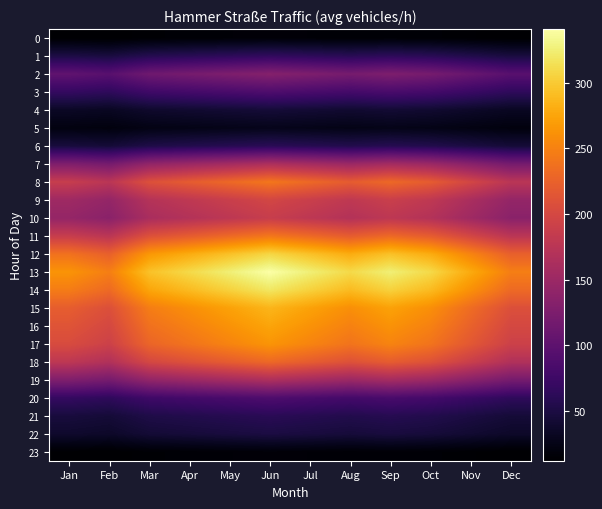

Reading left to right, transcribe all the data shown in this chart.

0: Jan=12.8	Feb=12.0	Mar=14.3	Apr=15.0	May=15.8	Jun=16.5	Jul=15.8	Aug=15.0	Sep=15.8	Oct=15.0	Nov=13.5	Dec=12.0
1: Jan=51.0	Feb=48.0	Mar=57.0	Apr=60.0	May=63.0	Jun=66.0	Jul=63.0	Aug=60.0	Sep=63.0	Oct=60.0	Nov=54.0	Dec=48.0
2: Jan=102.0	Feb=96.0	Mar=114.0	Apr=120.0	May=126.0	Jun=132.0	Jul=126.0	Aug=120.0	Sep=126.0	Oct=120.0	Nov=108.0	Dec=96.0
3: Jan=68.0	Feb=64.0	Mar=76.0	Apr=80.0	May=84.0	Jun=88.0	Jul=84.0	Aug=80.0	Sep=84.0	Oct=80.0	Nov=72.0	Dec=64.0
4: Jan=34.0	Feb=32.0	Mar=38.0	Apr=40.0	May=42.0	Jun=44.0	Jul=42.0	Aug=40.0	Sep=42.0	Oct=40.0	Nov=36.0	Dec=32.0
5: Jan=21.3	Feb=20.0	Mar=23.8	Apr=25.0	May=26.3	Jun=27.5	Jul=26.3	Aug=25.0	Sep=26.3	Oct=25.0	Nov=22.5	Dec=20.0
6: Jan=46.8	Feb=44.0	Mar=52.3	Apr=55.0	May=57.8	Jun=60.5	Jul=57.8	Aug=55.0	Sep=57.8	Oct=55.0	Nov=49.5	Dec=44.0
7: Jan=127.5	Feb=120.0	Mar=142.5	Apr=150.0	May=157.5	Jun=165.0	Jul=157.5	Aug=150.0	Sep=157.5	Oct=150.0	Nov=135.0	Dec=120.0
8: Jan=187.0	Feb=176.0	Mar=209.0	Apr=220.0	May=231.0	Jun=242.0	Jul=231.0	Aug=220.0	Sep=231.0	Oct=220.0	Nov=198.0	Dec=176.0
9: Jan=153.0	Feb=144.0	Mar=171.0	Apr=180.0	May=189.0	Jun=198.0	Jul=189.0	Aug=180.0	Sep=189.0	Oct=180.0	Nov=162.0	Dec=144.0
10: Jan=144.5	Feb=136.0	Mar=161.5	Apr=170.0	May=178.5	Jun=187.0	Jul=178.5	Aug=170.0	Sep=178.5	Oct=170.0	Nov=153.0	Dec=136.0
11: Jan=187.0	Feb=176.0	Mar=209.0	Apr=220.0	May=231.0	Jun=242.0	Jul=231.0	Aug=220.0	Sep=231.0	Oct=220.0	Nov=198.0	Dec=176.0
12: Jan=238.0	Feb=224.0	Mar=266.0	Apr=280.0	May=294.0	Jun=308.0	Jul=294.0	Aug=280.0	Sep=294.0	Oct=280.0	Nov=252.0	Dec=224.0
13: Jan=263.5	Feb=248.0	Mar=294.5	Apr=310.0	May=325.5	Jun=341.0	Jul=325.5	Aug=310.0	Sep=325.5	Oct=310.0	Nov=279.0	Dec=248.0
14: Jan=246.5	Feb=232.0	Mar=275.5	Apr=290.0	May=304.5	Jun=319.0	Jul=304.5	Aug=290.0	Sep=304.5	Oct=290.0	Nov=261.0	Dec=232.0
15: Jan=221.0	Feb=208.0	Mar=247.0	Apr=260.0	May=273.0	Jun=286.0	Jul=273.0	Aug=260.0	Sep=273.0	Oct=260.0	Nov=234.0	Dec=208.0
16: Jan=212.5	Feb=200.0	Mar=237.5	Apr=250.0	May=262.5	Jun=275.0	Jul=262.5	Aug=250.0	Sep=262.5	Oct=250.0	Nov=225.0	Dec=200.0
17: Jan=204.0	Feb=192.0	Mar=228.0	Apr=240.0	May=252.0	Jun=264.0	Jul=252.0	Aug=240.0	Sep=252.0	Oct=240.0	Nov=216.0	Dec=192.0
18: Jan=178.5	Feb=168.0	Mar=199.5	Apr=210.0	May=220.5	Jun=231.0	Jul=220.5	Aug=210.0	Sep=220.5	Oct=210.0	Nov=189.0	Dec=168.0
19: Jan=127.5	Feb=120.0	Mar=142.5	Apr=150.0	May=157.5	Jun=165.0	Jul=157.5	Aug=150.0	Sep=157.5	Oct=150.0	Nov=135.0	Dec=120.0
20: Jan=68.0	Feb=64.0	Mar=76.0	Apr=80.0	May=84.0	Jun=88.0	Jul=84.0	Aug=80.0	Sep=84.0	Oct=80.0	Nov=72.0	Dec=64.0
21: Jan=46.8	Feb=44.0	Mar=52.3	Apr=55.0	May=57.8	Jun=60.5	Jul=57.8	Aug=55.0	Sep=57.8	Oct=55.0	Nov=49.5	Dec=44.0
22: Jan=38.3	Feb=36.0	Mar=42.8	Apr=45.0	May=47.3	Jun=49.5	Jul=47.3	Aug=45.0	Sep=47.3	Oct=45.0	Nov=40.5	Dec=36.0
23: Jan=12.8	Feb=12.0	Mar=14.3	Apr=15.0	May=15.8	Jun=16.5	Jul=15.8	Aug=15.0	Sep=15.8	Oct=15.0	Nov=13.5	Dec=12.0